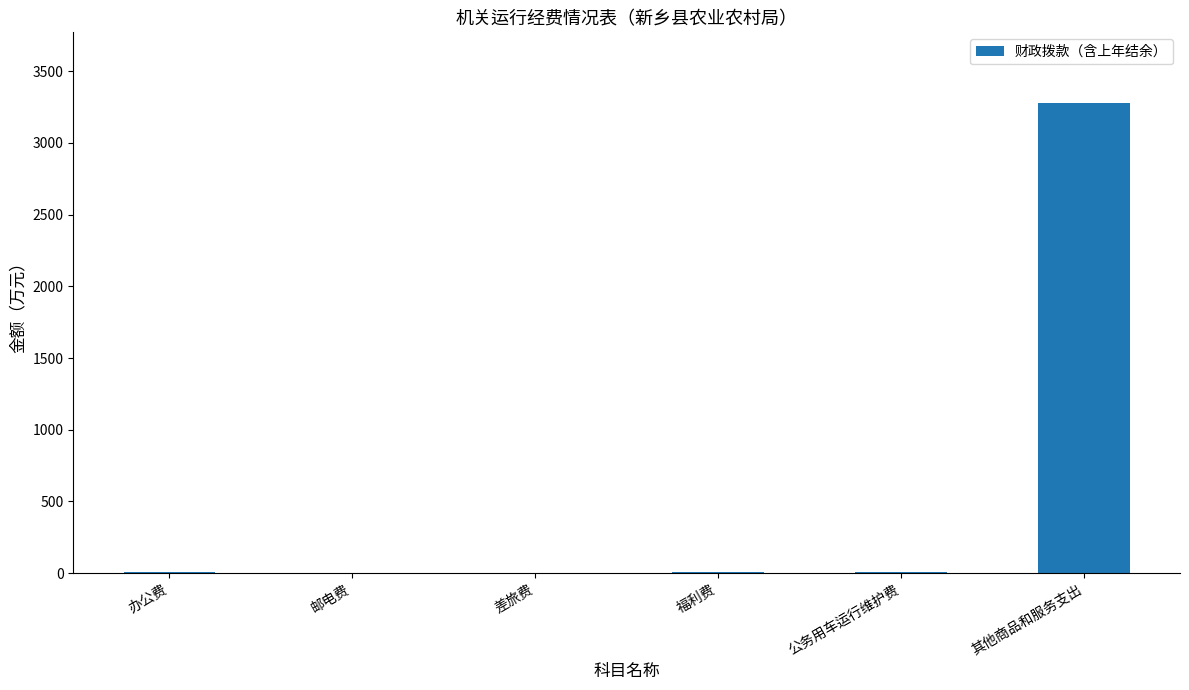

What is the sum of all values?

3309.7